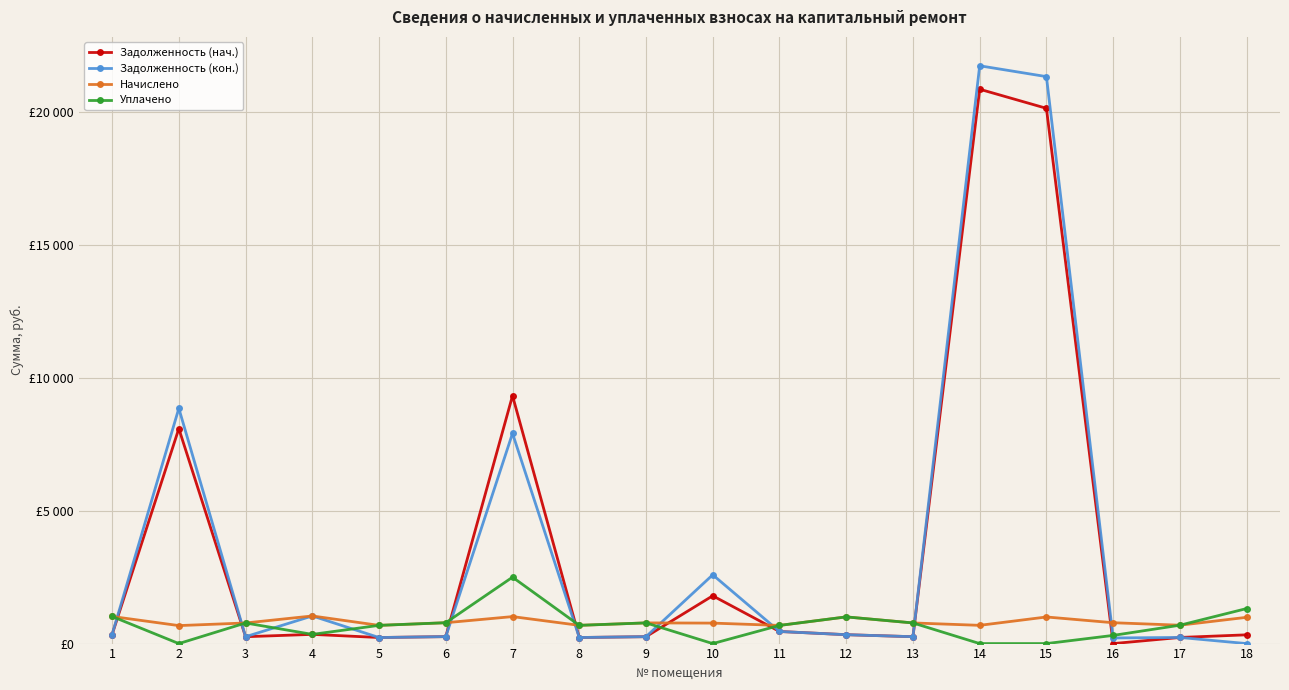

The Задолженность (кон.) series shows 390.8 at 5. True or false?

False